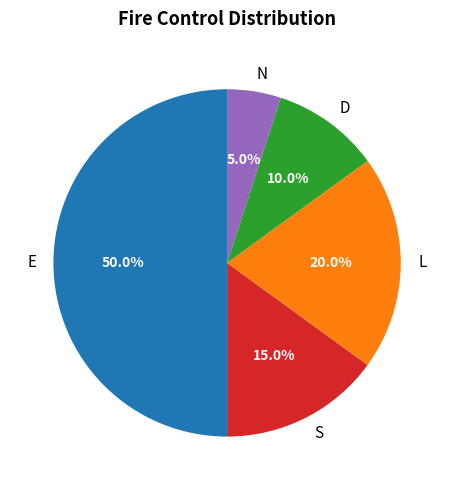

Count the number of slices in the pie.

5